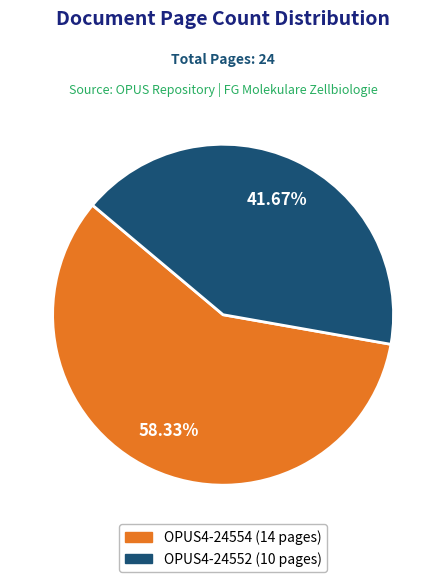

Approximately how many times larger is the value at OPUS4-24554 compared to OPUS4-24552?

1.4